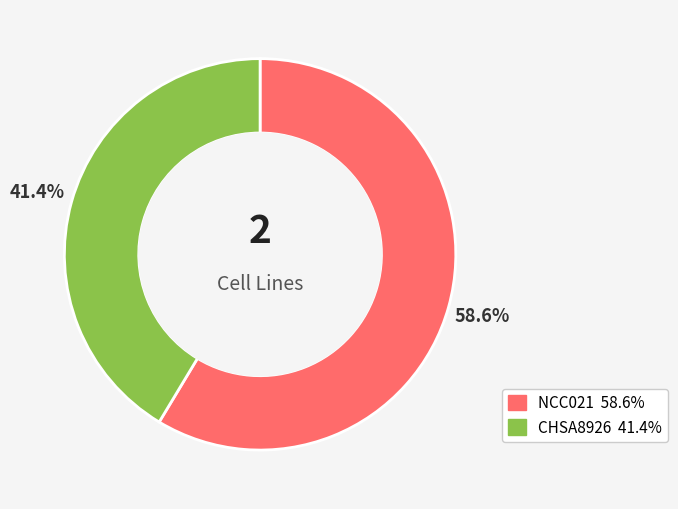

Is it true that CHSA8926 is 30% of the pie?

False